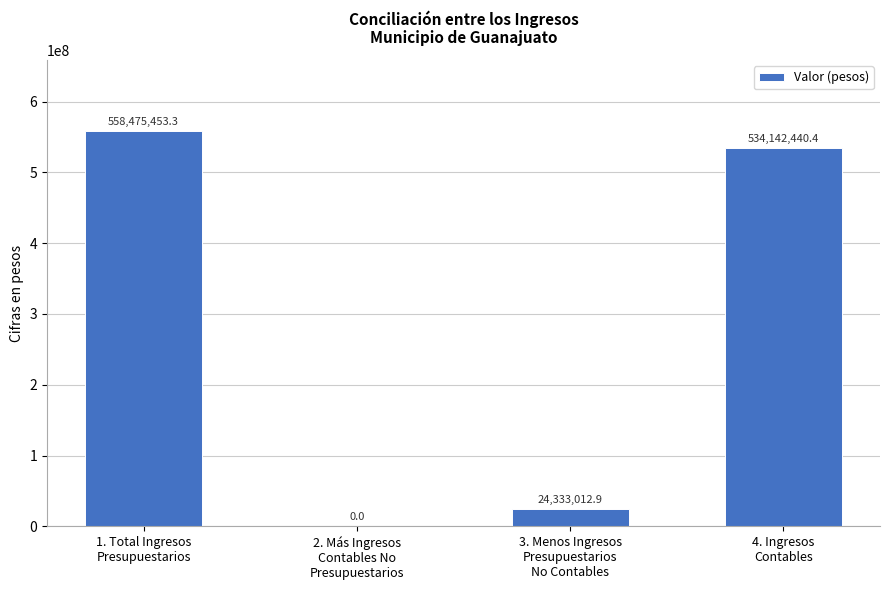

Are the bars horizontal?

No